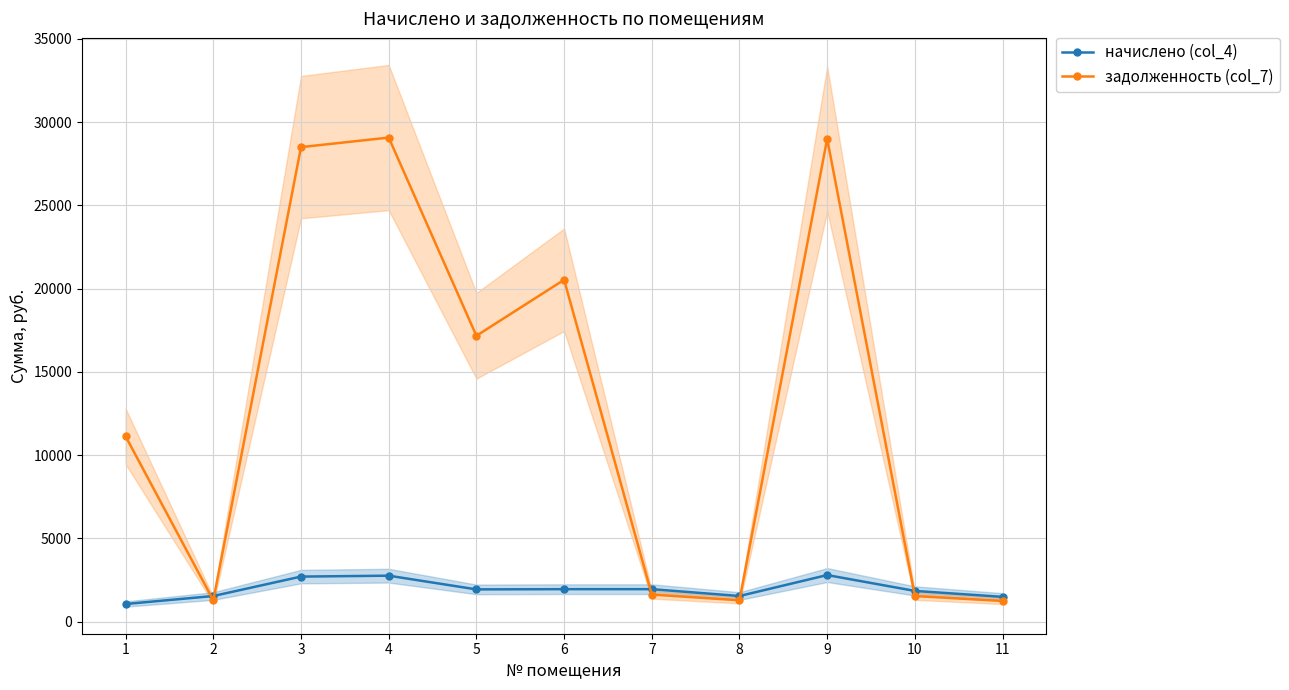

Rank the series at 10 from lowest to highest value.

задолженность (col_7), начислено (col_4)